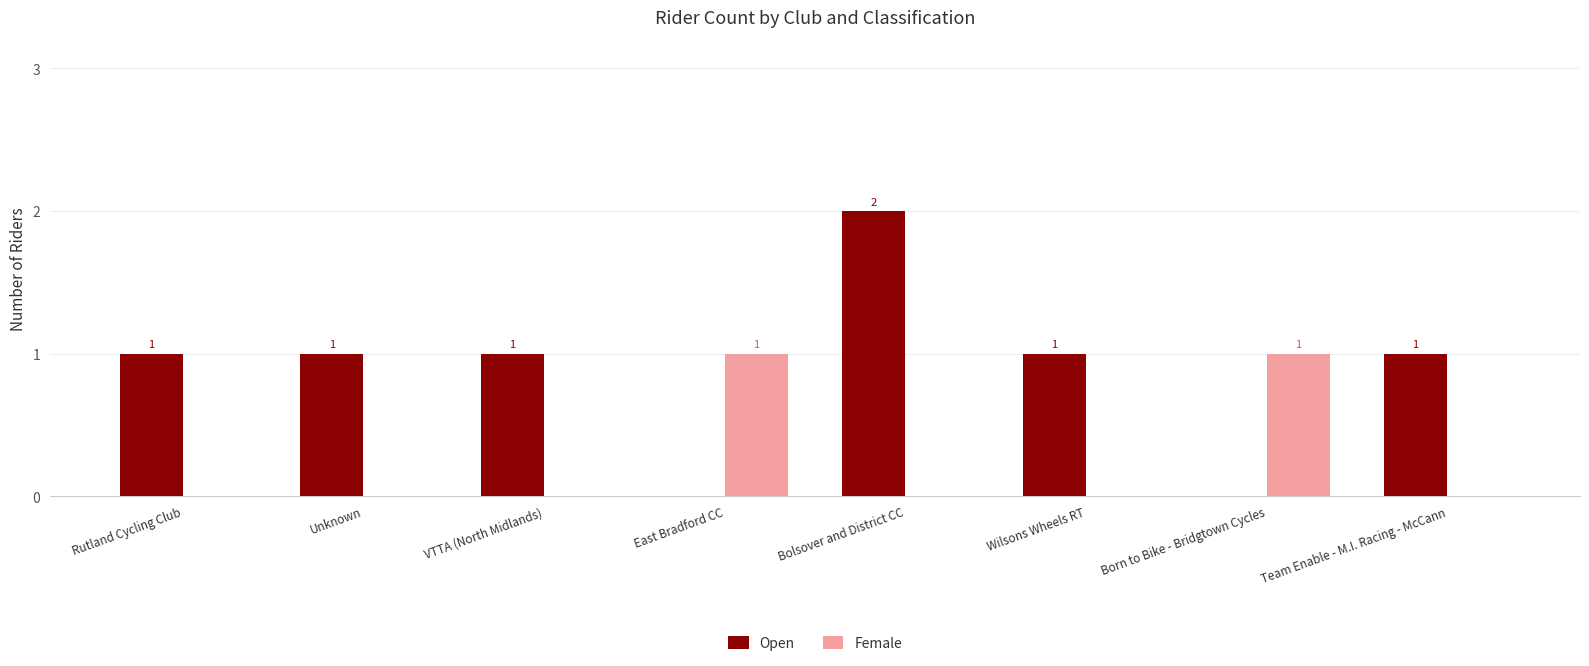

True or false: Open has a value of 1 at Rutland Cycling Club.

True